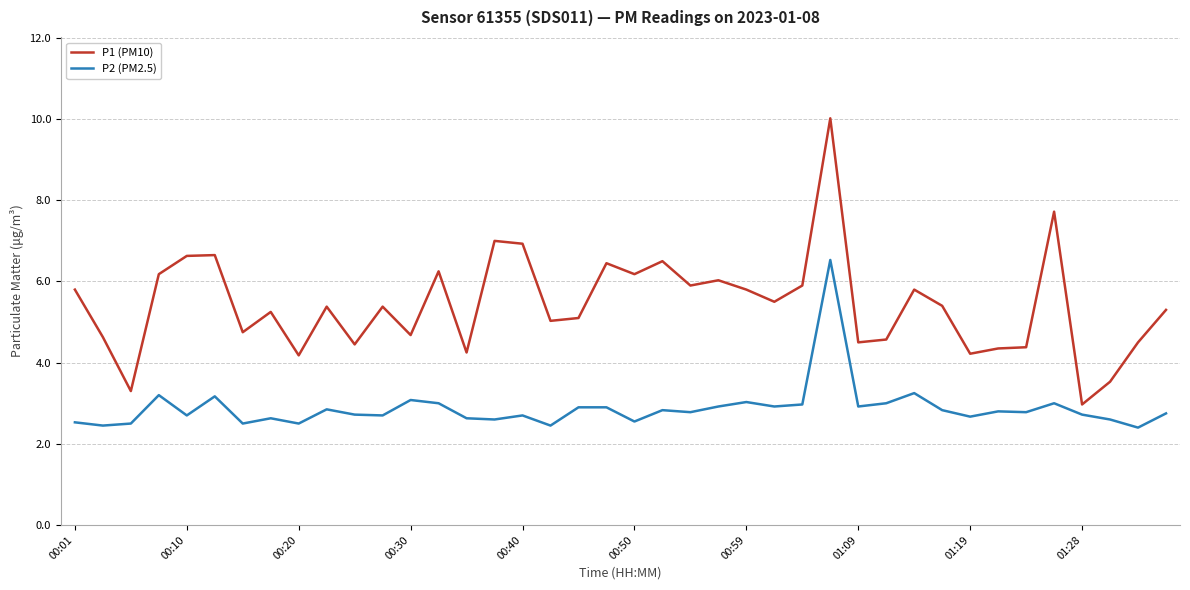

Count the number of data series in this chart.

2